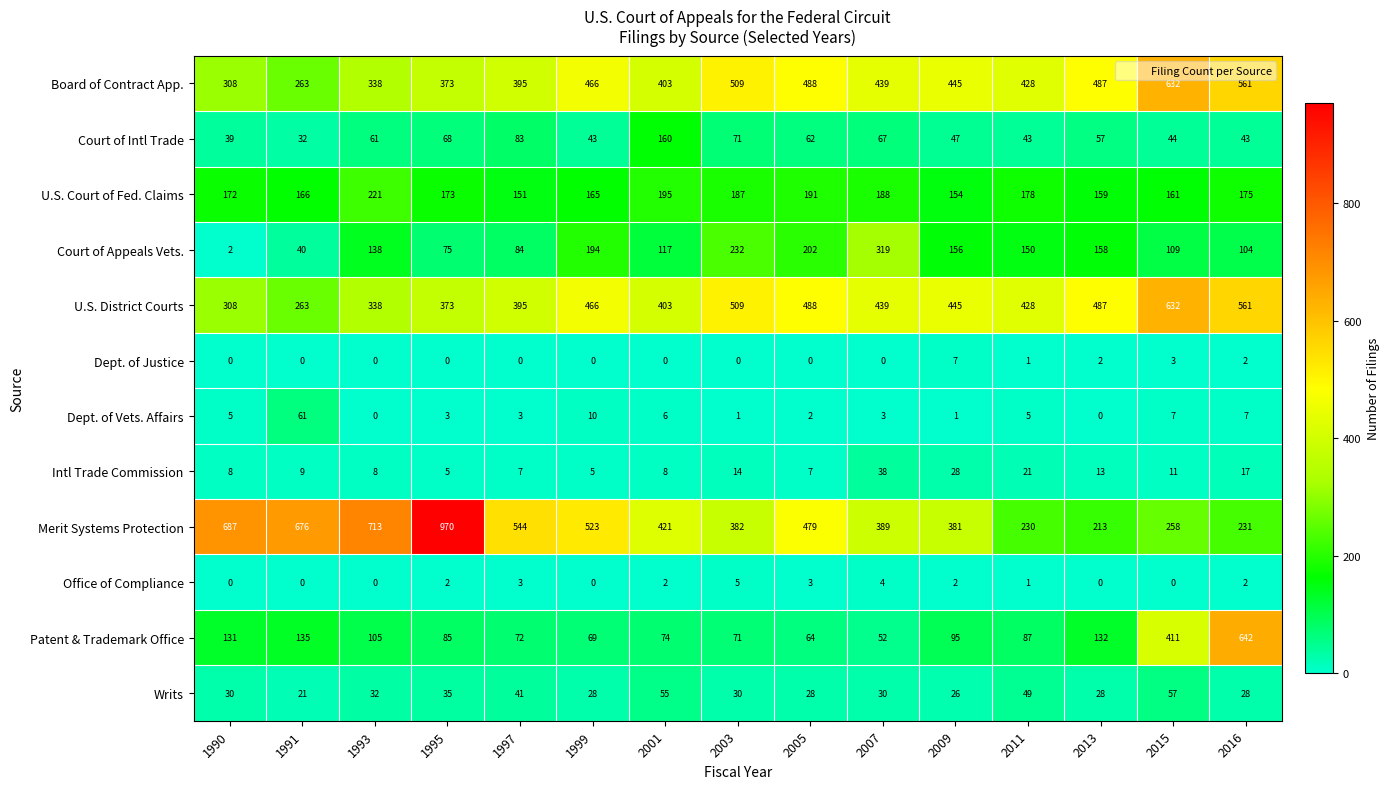

What value does the Intl Trade Commission series have at 1997, to the nearest 5?

5